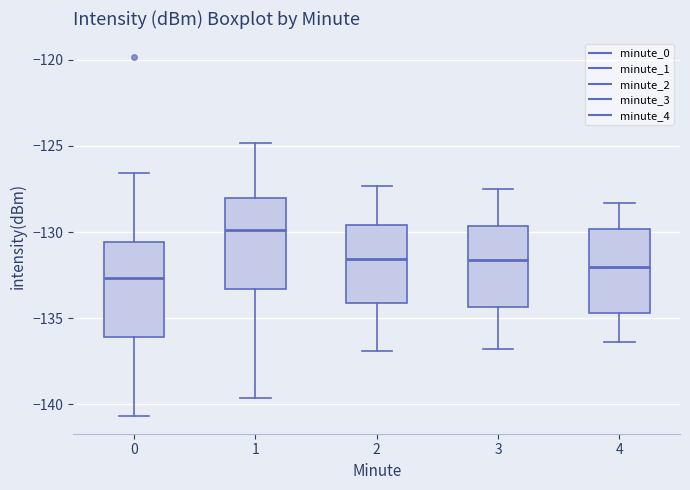

Reading left to right, read every box against the y-axis: the position of its median line, the range the box covers, and the ends of its whiskers. The values are not printed on the chart, so give them approximately, as read against the axis.

0: median -132.5, box -136.0 to -130.5, whiskers -140.5 to -126.5
1: median -130.0, box -133.5 to -128.0, whiskers -139.5 to -125.0
2: median -131.5, box -134.0 to -129.5, whiskers -137.0 to -127.5
3: median -131.5, box -134.5 to -129.5, whiskers -137.0 to -127.5
4: median -132.0, box -134.5 to -130.0, whiskers -136.5 to -128.5